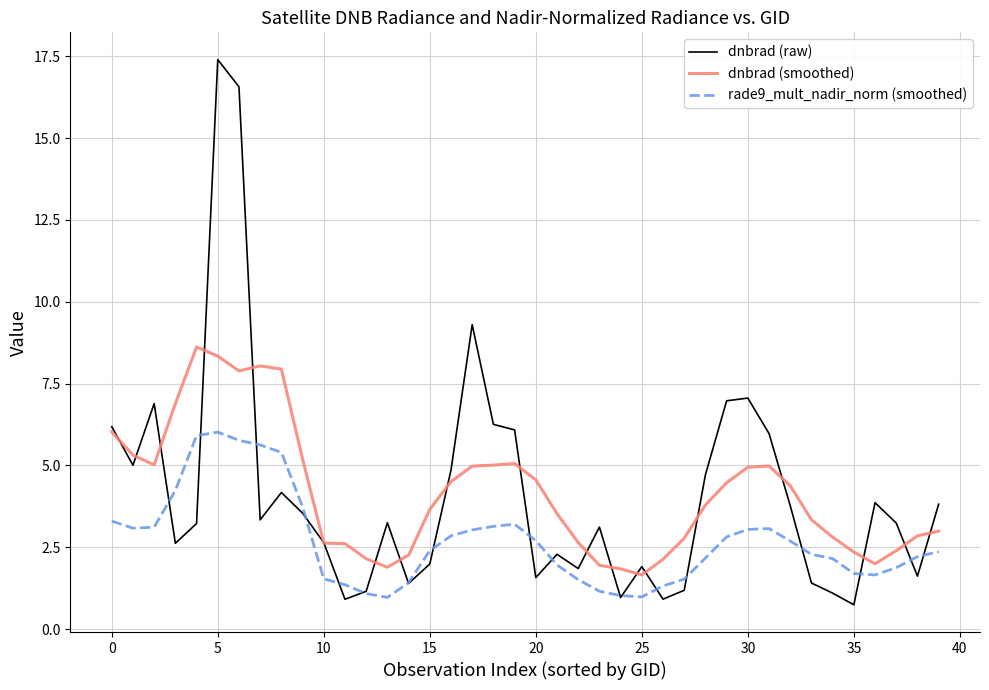

What is the highest value of the rade9_mult_nadir_norm (smoothed) series?

6.0